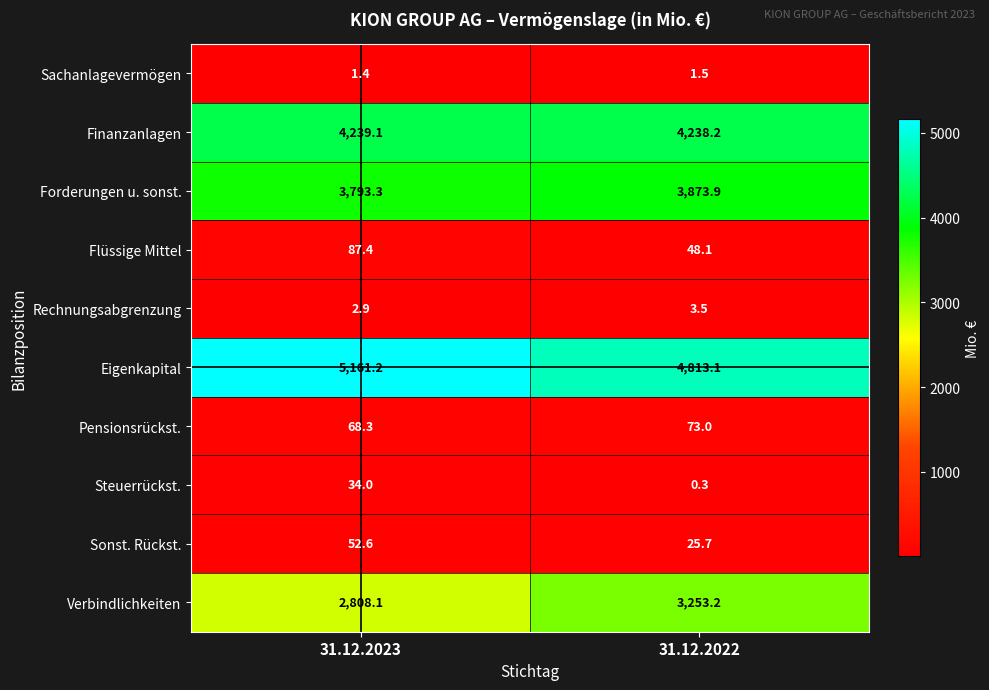

At which category is the sum across all series the highest?

31.12.2022